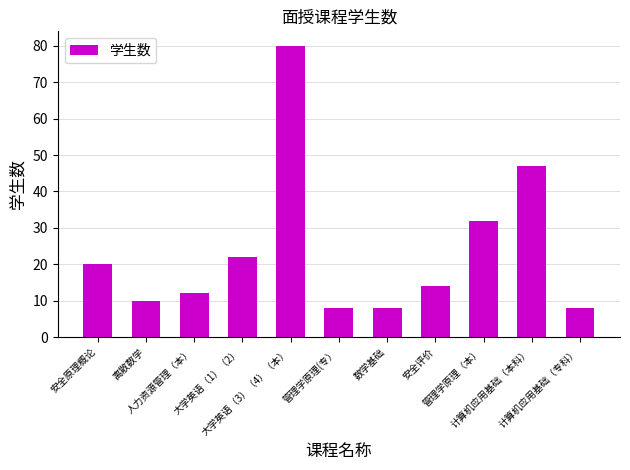

What position from the left is 数学基础?

7